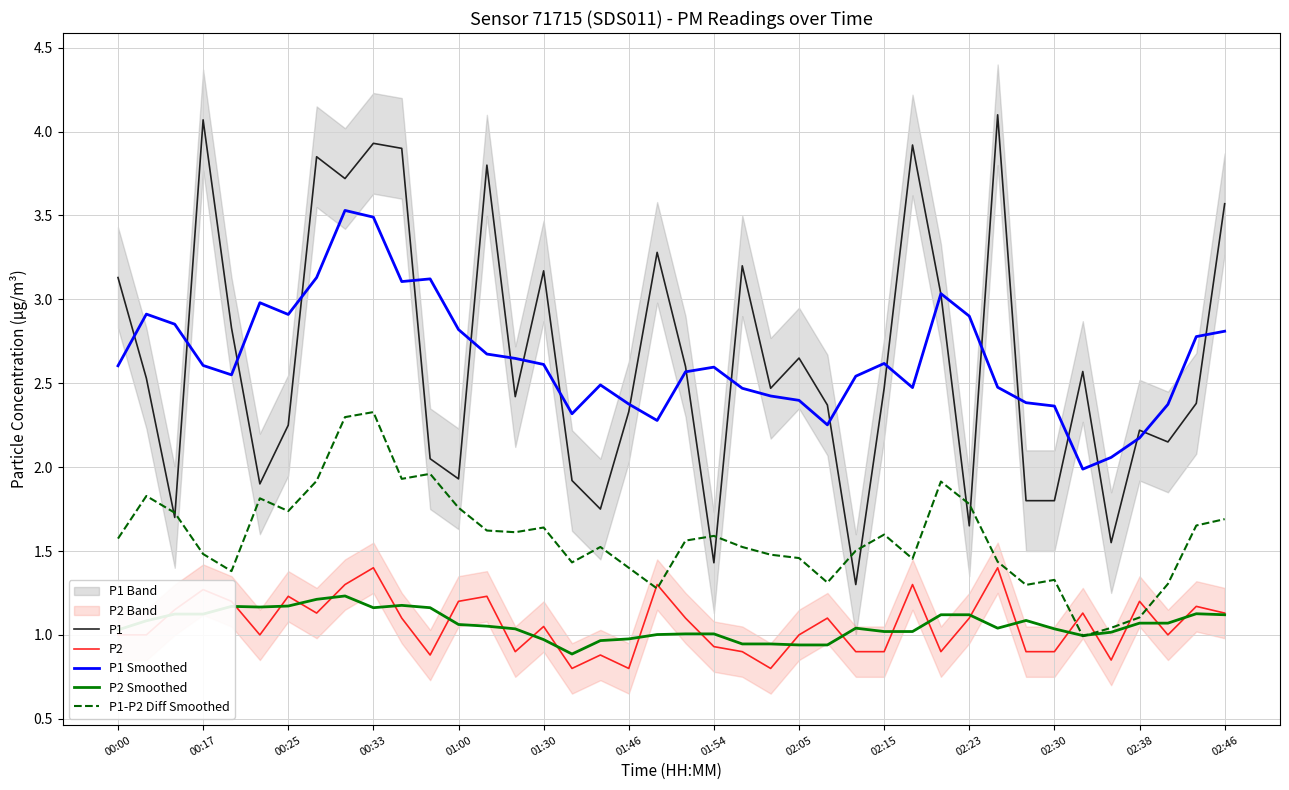

Which series has the largest total across all categories?

P1